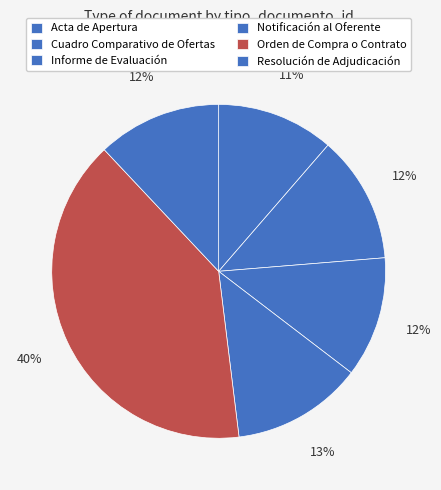

What is the change in value from Notificación al Oferente to Orden de Compra o Contrato?

+84